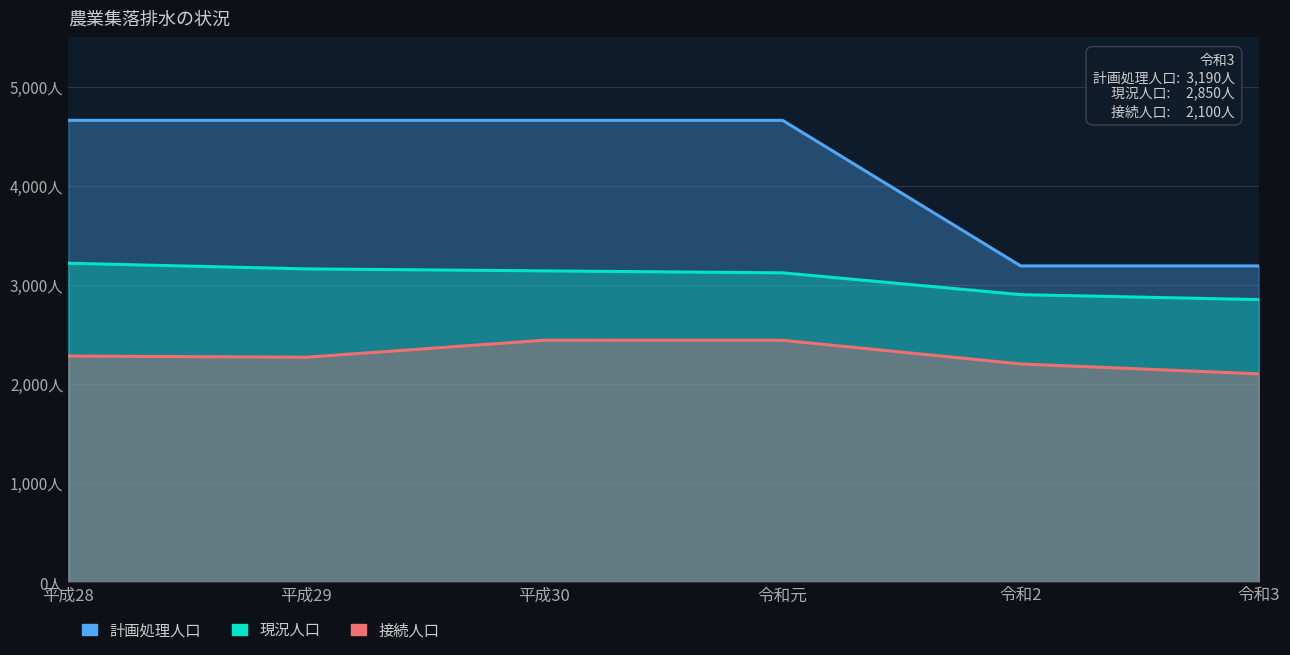

The value of 計画処理人口 at 平成28 is 7949. True or false?

False